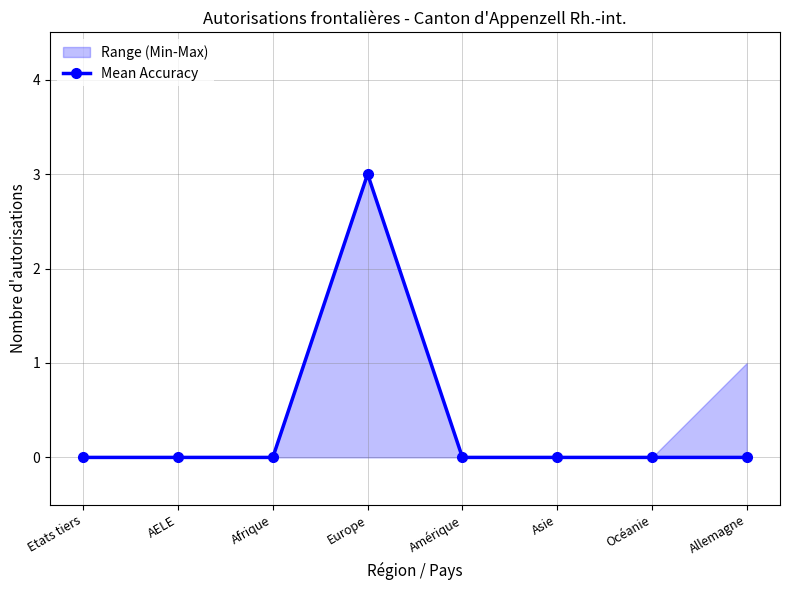

What is the label of the 4th point from the left?

Europe